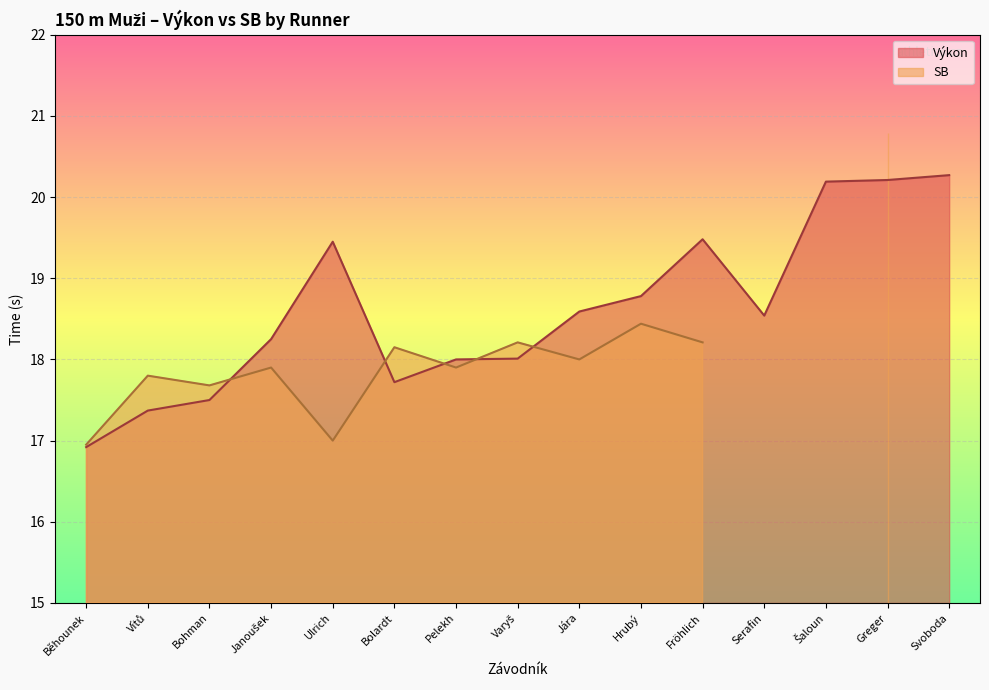

The chart shows a value of 18.8 at Hrubý. True or false?

True